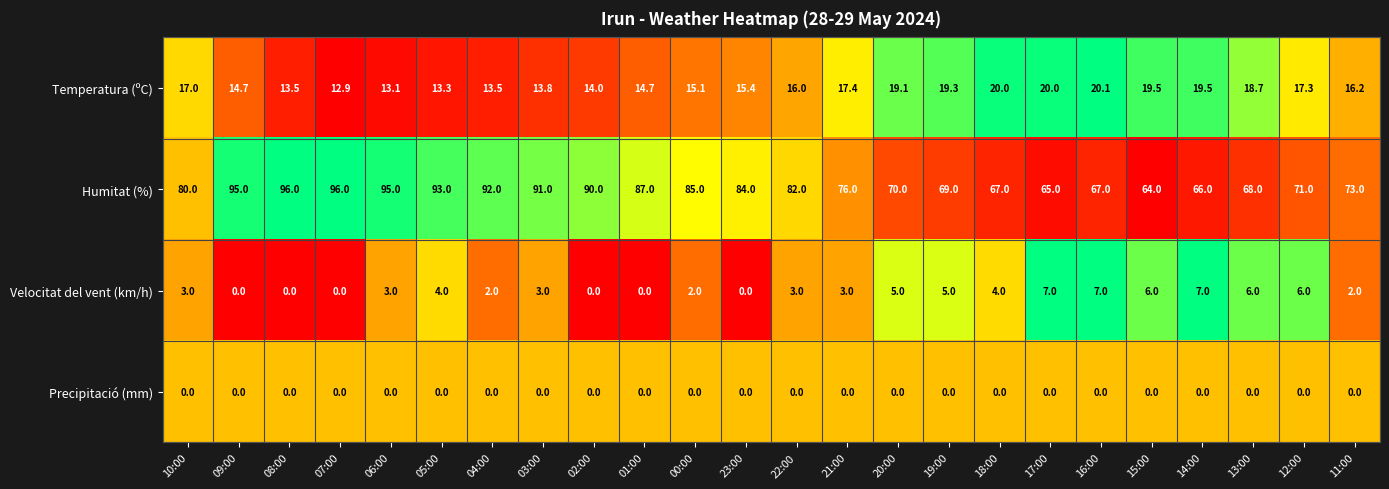

Between 05:00 and 16:00, which series saw the biggest shift?

Humitat (%)